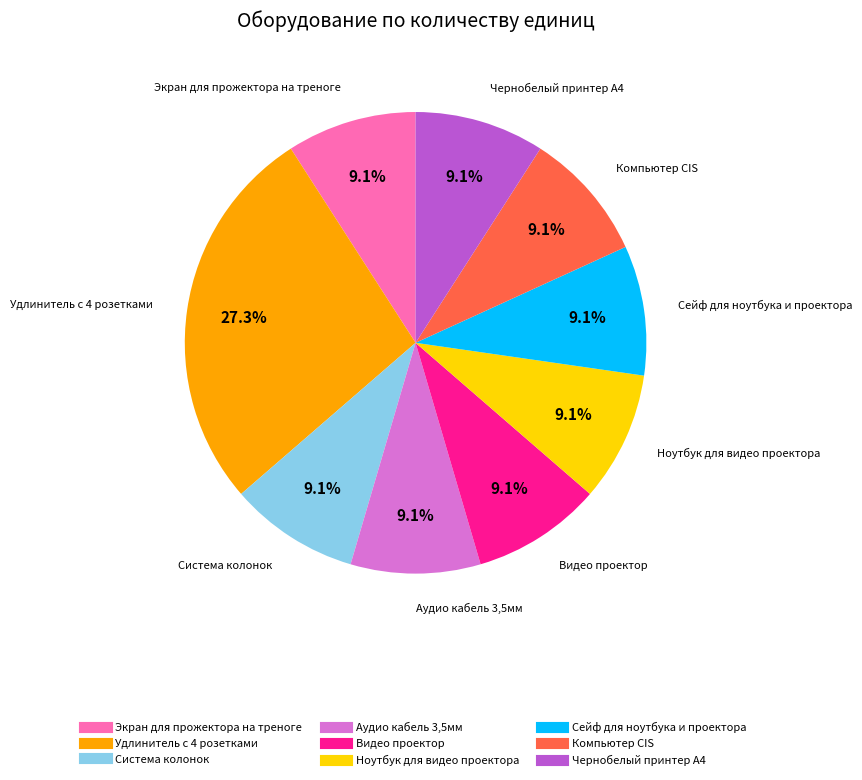

What percentage is NOT represented by Экран для прожектора на треноге?

90.9%